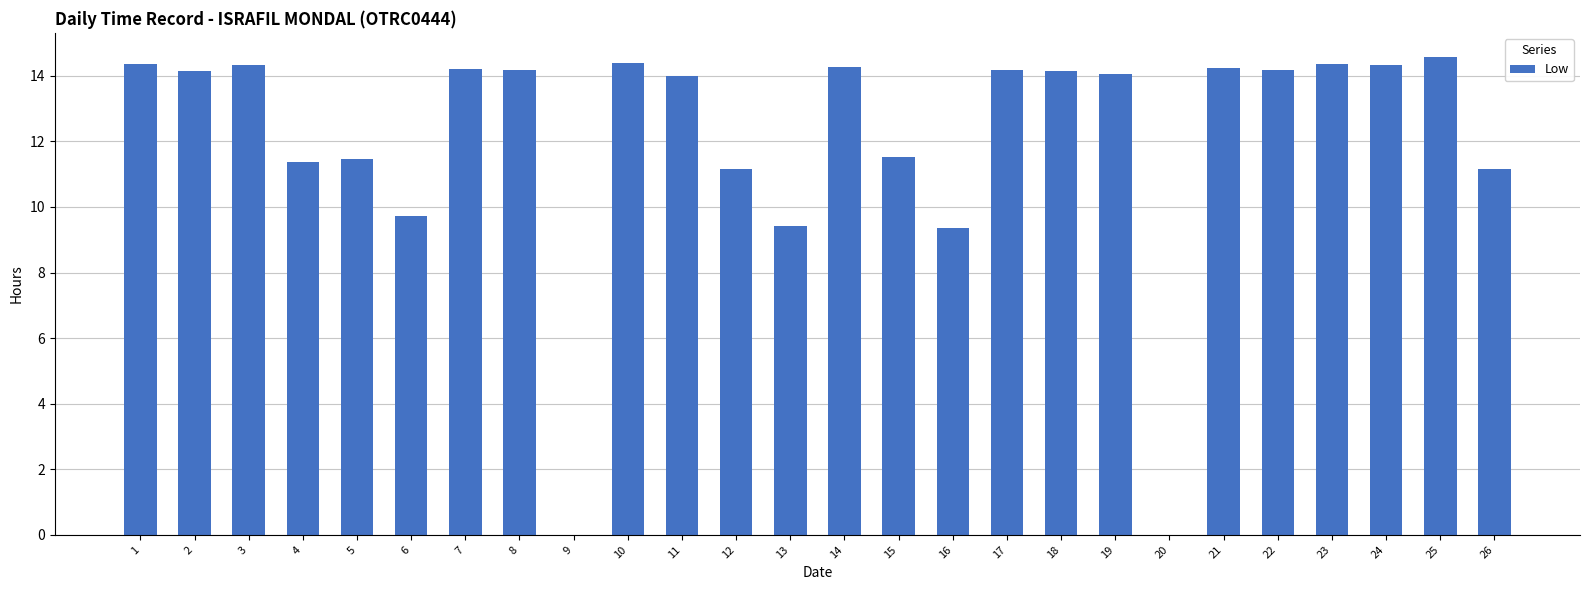

What is the greatest value displayed?

14.6